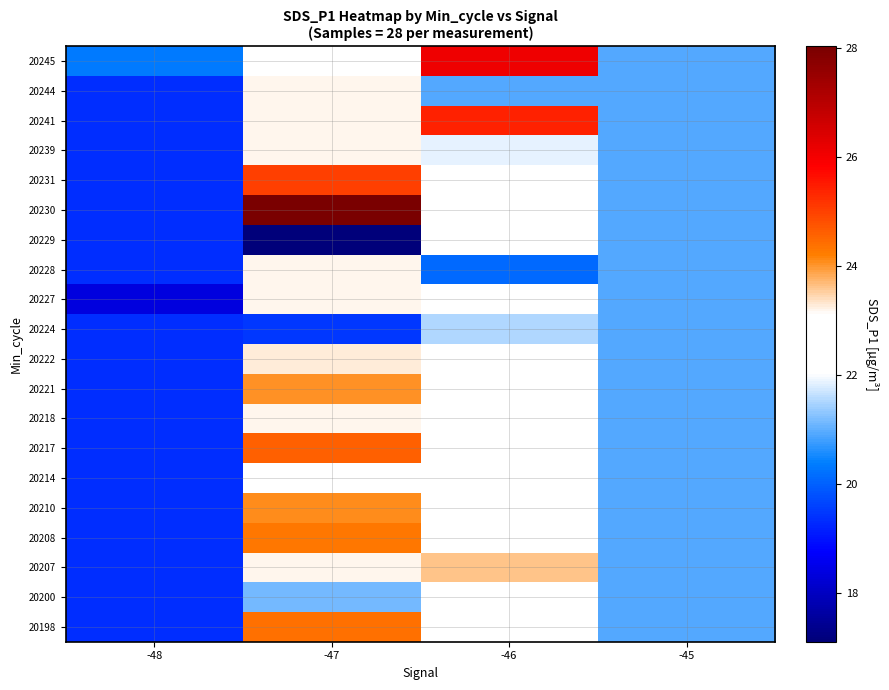

Which category has the highest value across all series?

-47